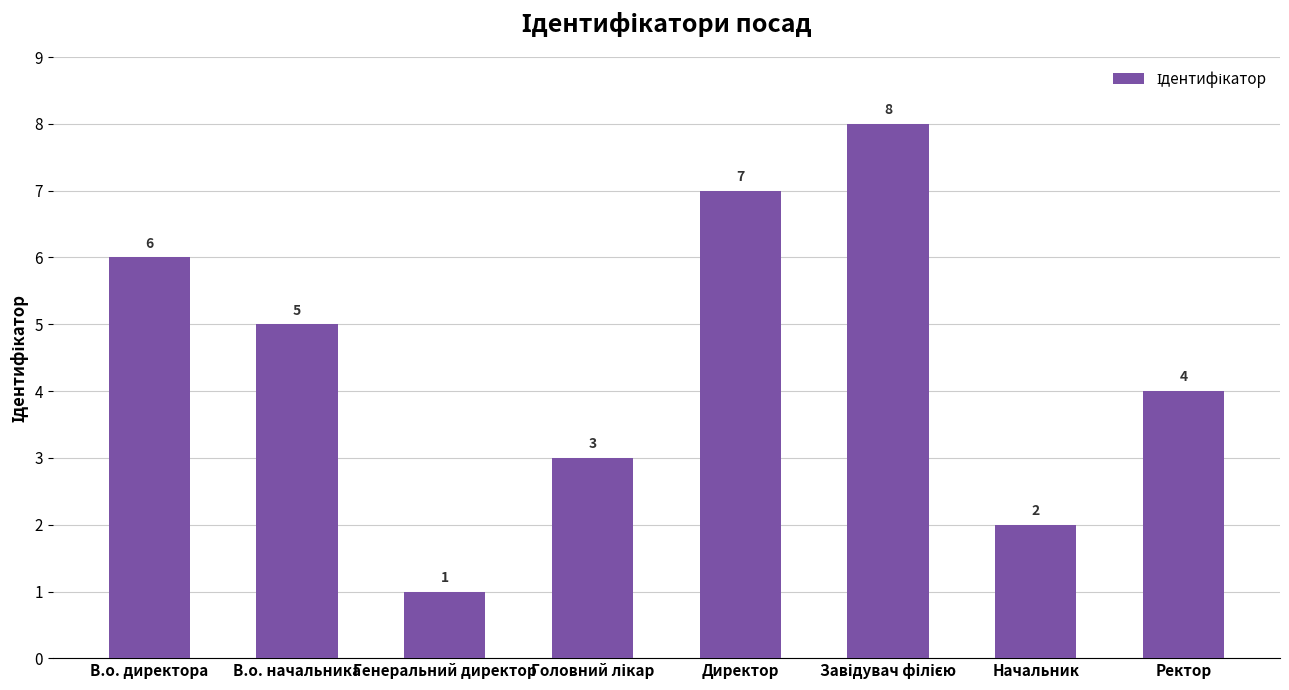

The chart shows a value of 7 at Директор. True or false?

True